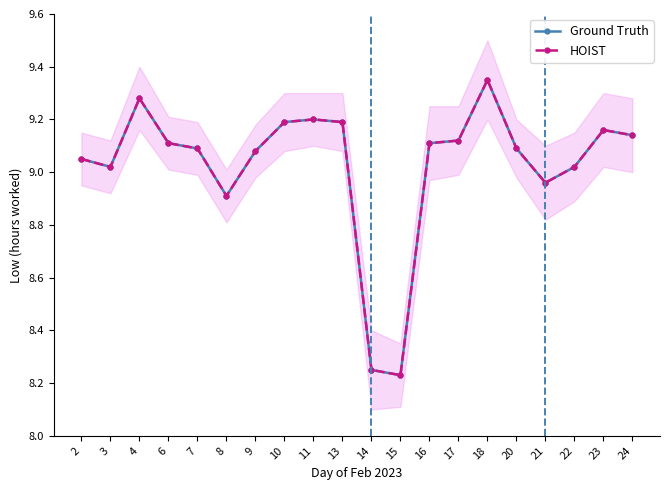

How many data points in Ground Truth are less than 9?

4